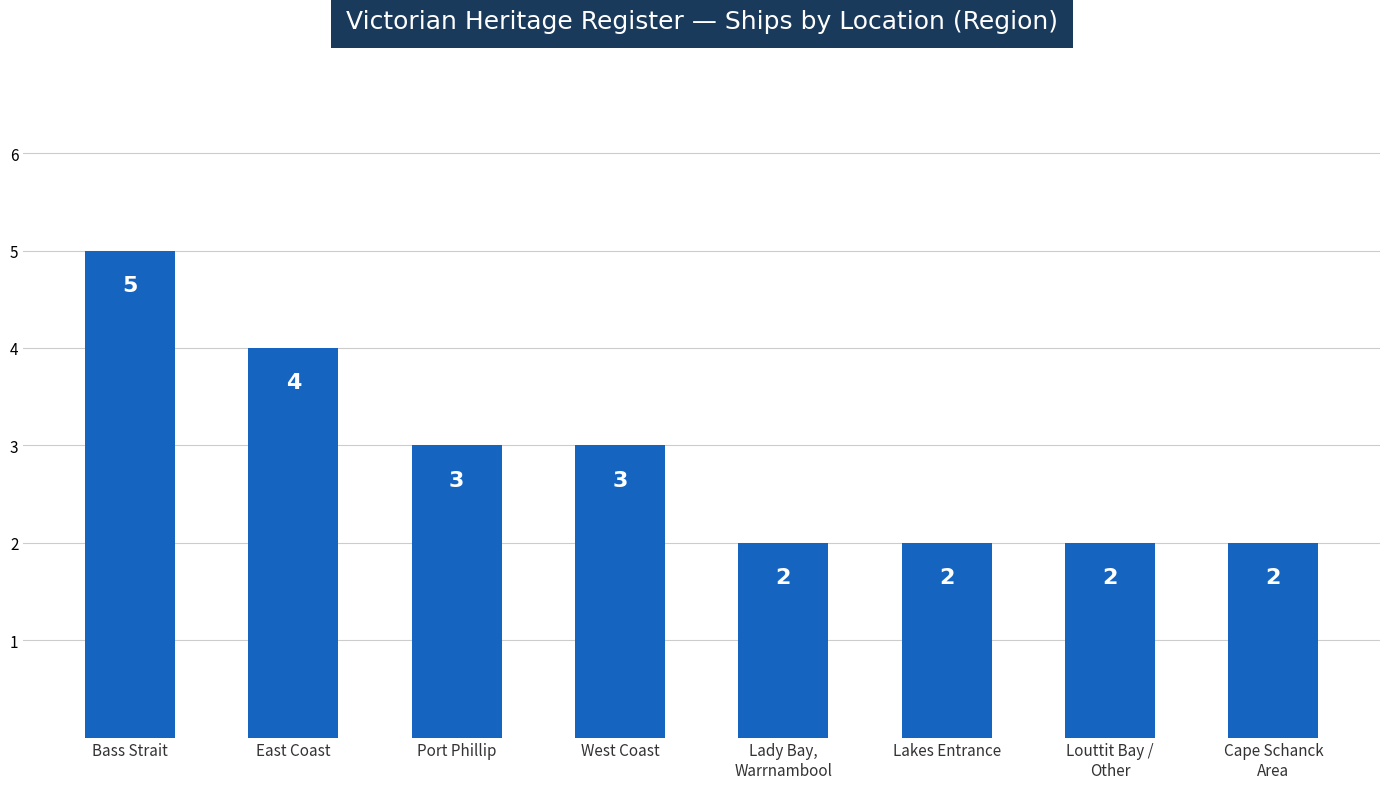

What is the value of the 4th bar from the left?

3